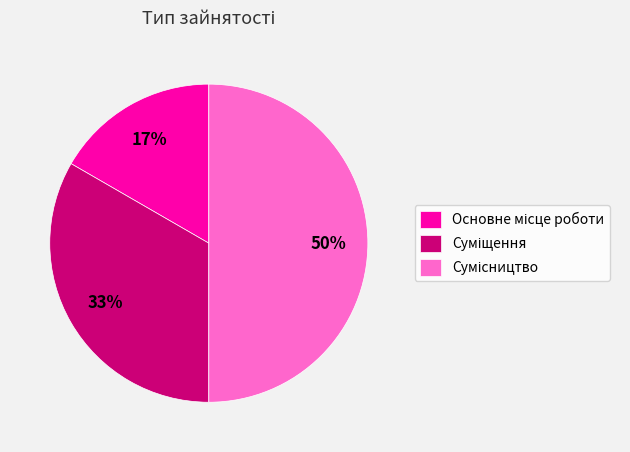

To the nearest percent, what is the average slice percentage?

33%